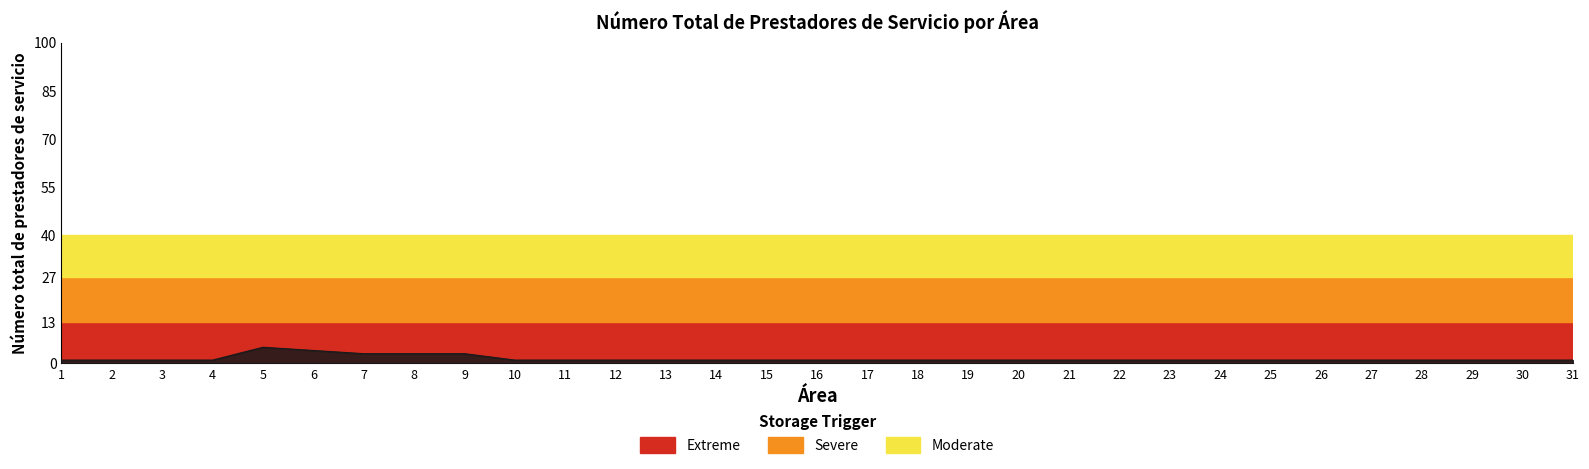

True or false: the data shows 1 at 18.

True